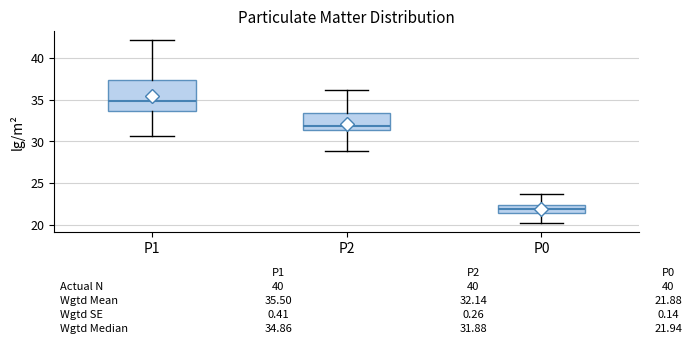

Which box has the lowest median line?

P0